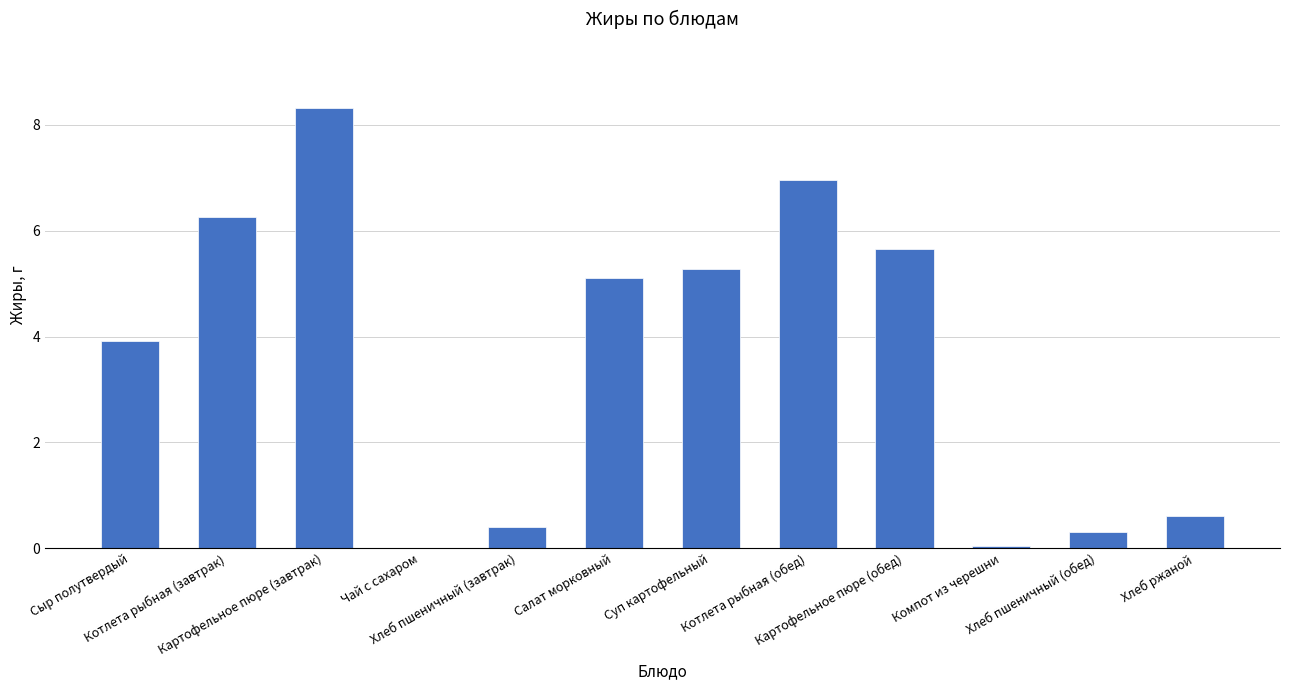

What is the maximum value shown in the chart?

8.3